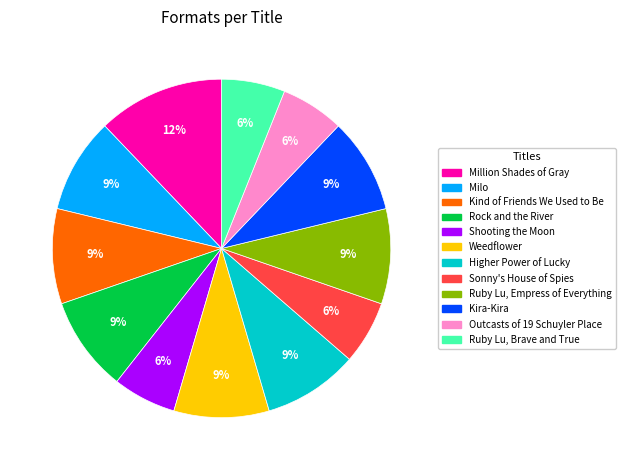

Which category has the biggest portion of the pie?

Million Shades of Gray